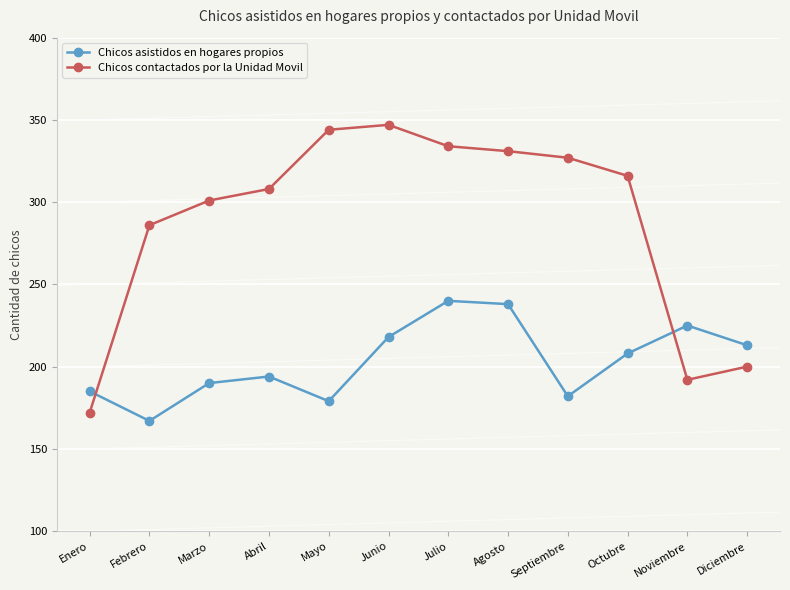

True or false: Chicos contactados por la Unidad Movil has more than 1 interior local peaks.

False